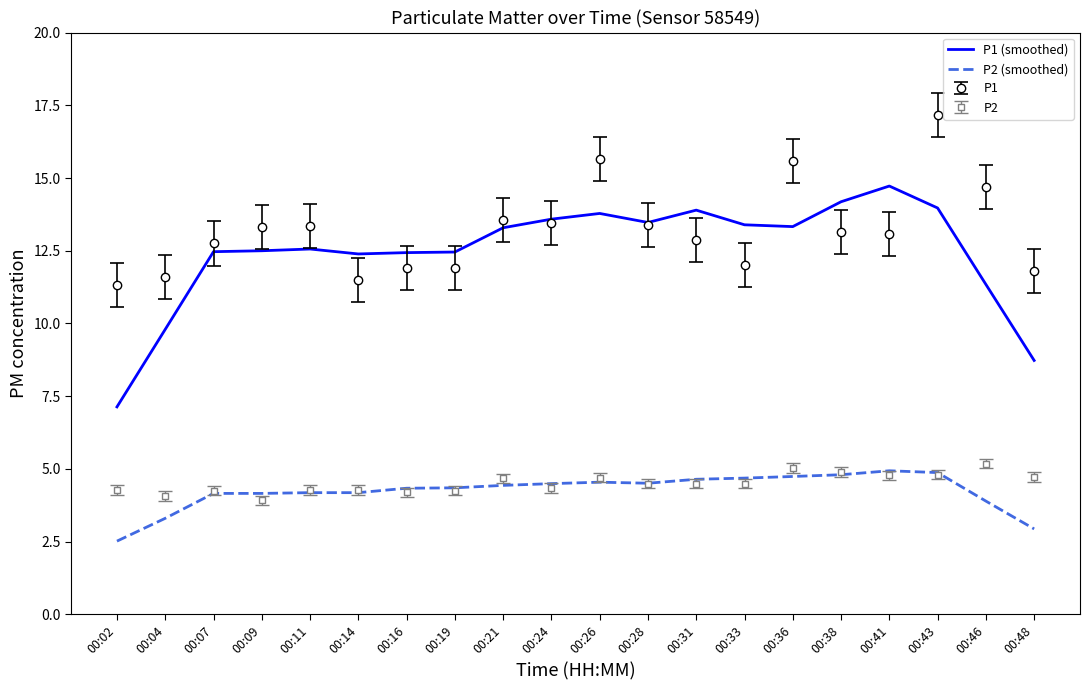

The P1 (smoothed) series shows 9.7 at 00:31. True or false?

False